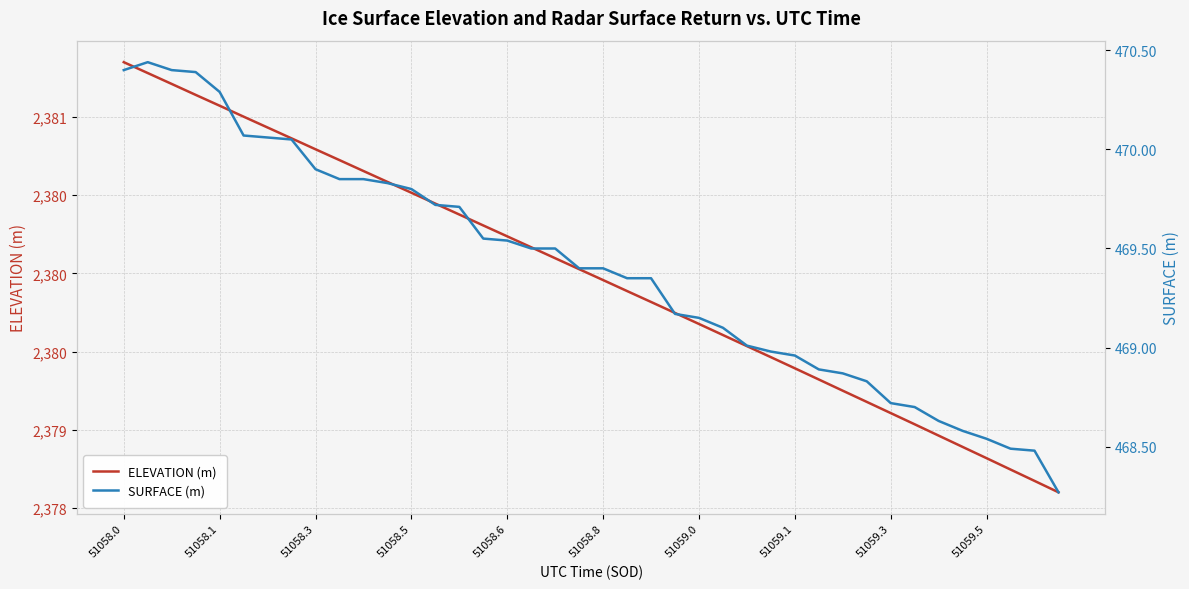

List the labels in order of ELEVATION (m) value, smallest first.

39, 38, 37, 36, 35, 34, 33, 32, 31, 30, 29, 28, 27, 26, 25, 24, 23, 22, 21, 20, 19, 18, 17, 16, 15, 14, 13, 12, 11, 10, 51059.5, 51059.3, 51059.1, 51059.0, 51058.8, 51058.6, 51058.5, 51058.3, 51058.1, 51058.0